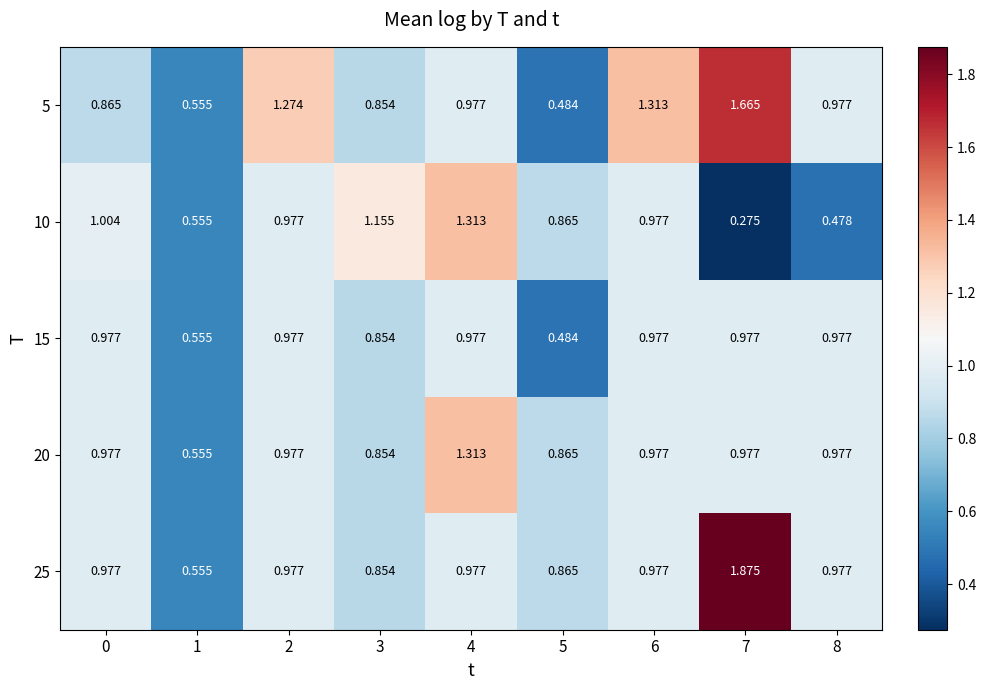

At how many categories does at least one series exceed 1?

6